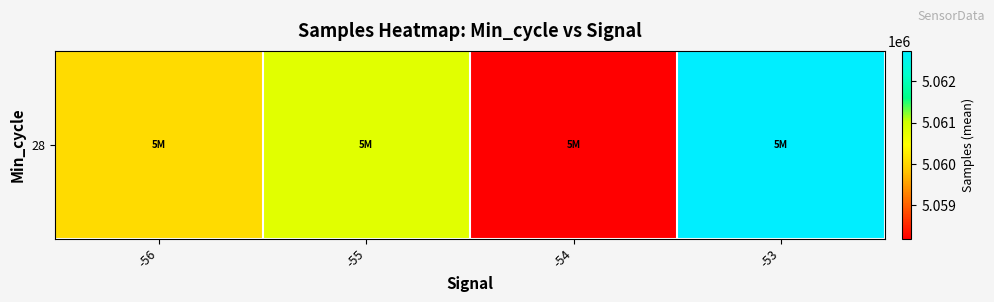

The chart shows a value of 8097531.6 at -53. True or false?

False